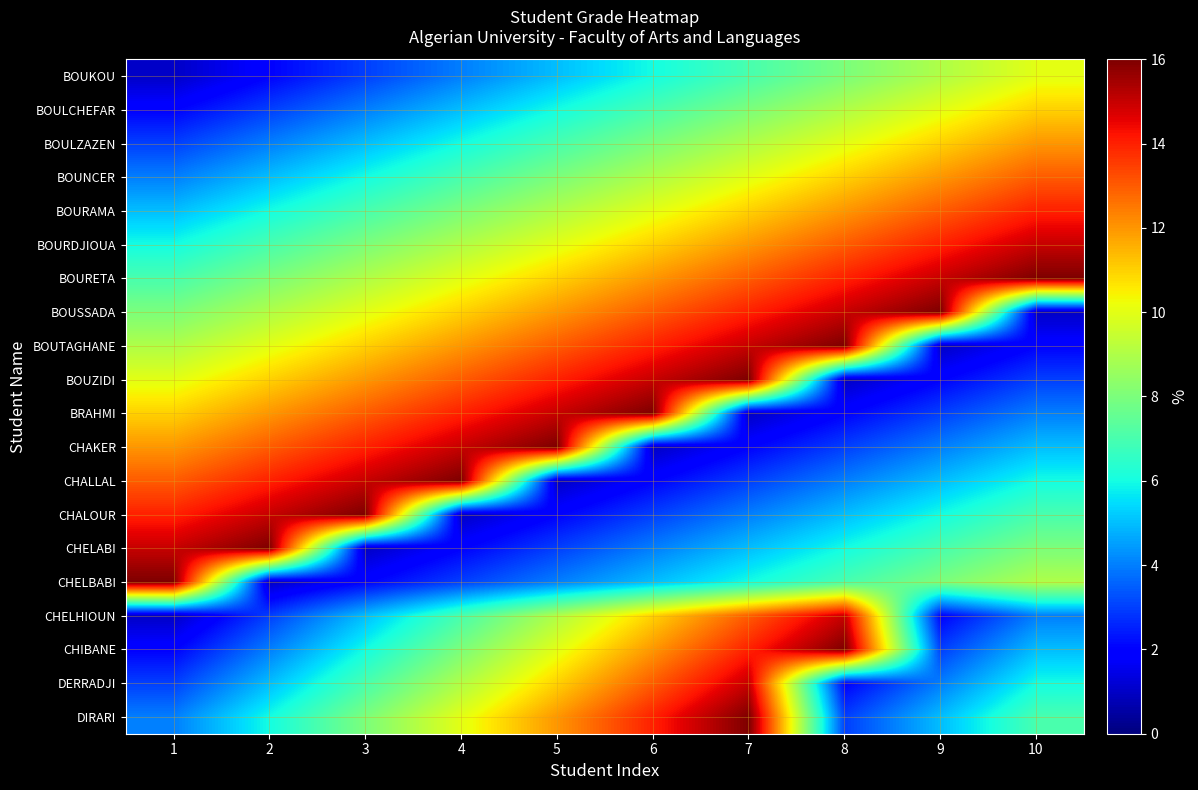

Reading left to right, list all the values displayed in this chart.

BOUKOU: 1=1	2=2	3=3	4=4	5=5	6=6	7=7	8=8	9=9	10=10
BOULCHEFAR: 1=2	2=3	3=4	4=5	5=6	6=7	7=8	8=9	9=10	10=11
BOULZAZEN: 1=3	2=4	3=5	4=6	5=7	6=8	7=9	8=10	9=11	10=12
BOUNCER: 1=4	2=5	3=6	4=7	5=8	6=9	7=10	8=11	9=12	10=13
BOURAMA: 1=5	2=6	3=7	4=8	5=9	6=10	7=11	8=12	9=13	10=14
BOURDJIOUA: 1=6	2=7	3=8	4=9	5=10	6=11	7=12	8=13	9=14	10=15
BOURETA: 1=7	2=8	3=9	4=10	5=11	6=12	7=13	8=14	9=15	10=16
BOUSSADA: 1=8	2=9	3=10	4=11	5=12	6=13	7=14	8=15	9=16	10=1
BOUTAGHANE: 1=9	2=10	3=11	4=12	5=13	6=14	7=15	8=16	9=1	10=2
BOUZIDI: 1=10	2=11	3=12	4=13	5=14	6=15	7=16	8=1	9=2	10=3
BRAHMI: 1=11	2=12	3=13	4=14	5=15	6=16	7=1	8=2	9=3	10=4
CHAKER: 1=12	2=13	3=14	4=15	5=16	6=1	7=2	8=3	9=4	10=5
CHALLAL: 1=13	2=14	3=15	4=16	5=1	6=2	7=3	8=4	9=5	10=6
CHALOUR: 1=14	2=15	3=16	4=1	5=2	6=3	7=4	8=5	9=6	10=7
CHELABI: 1=15	2=16	3=1	4=2	5=3	6=4	7=5	8=6	9=7	10=8
CHELBABI: 1=16	2=1	3=2	4=3	5=4	6=5	7=6	8=7	9=8	10=9
CHELHIOUN: 1=1	2=3	3=5	4=7	5=9	6=11	7=13	8=15	9=2	10=4
CHIBANE: 1=2	2=4	3=6	4=8	5=10	6=12	7=14	8=16	9=3	10=5
DERRADJI: 1=3	2=5	3=7	4=9	5=11	6=13	7=15	8=2	9=4	10=6
DIRARI: 1=4	2=6	3=8	4=10	5=12	6=14	7=16	8=3	9=5	10=7